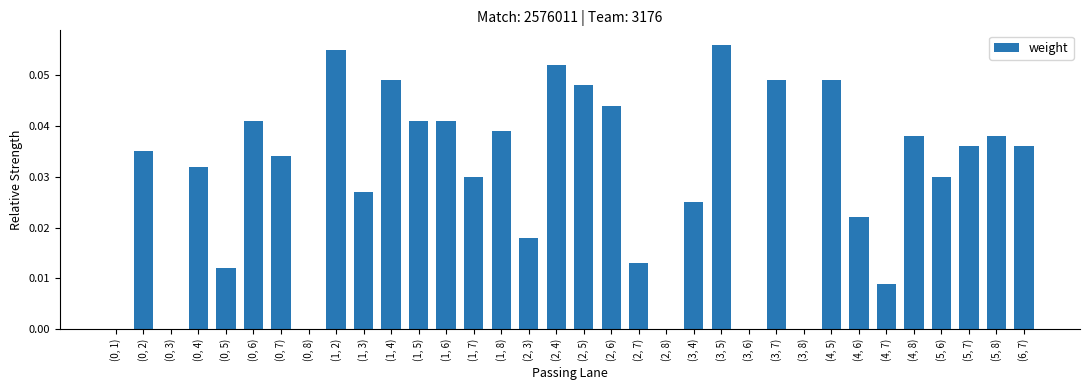

Are the bars horizontal?

No